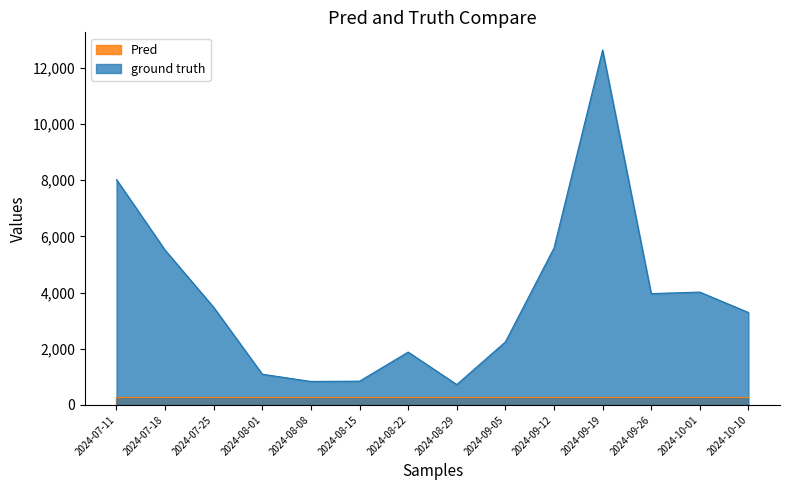

True or false: there are more than 0 points higher than both neighbors.

True